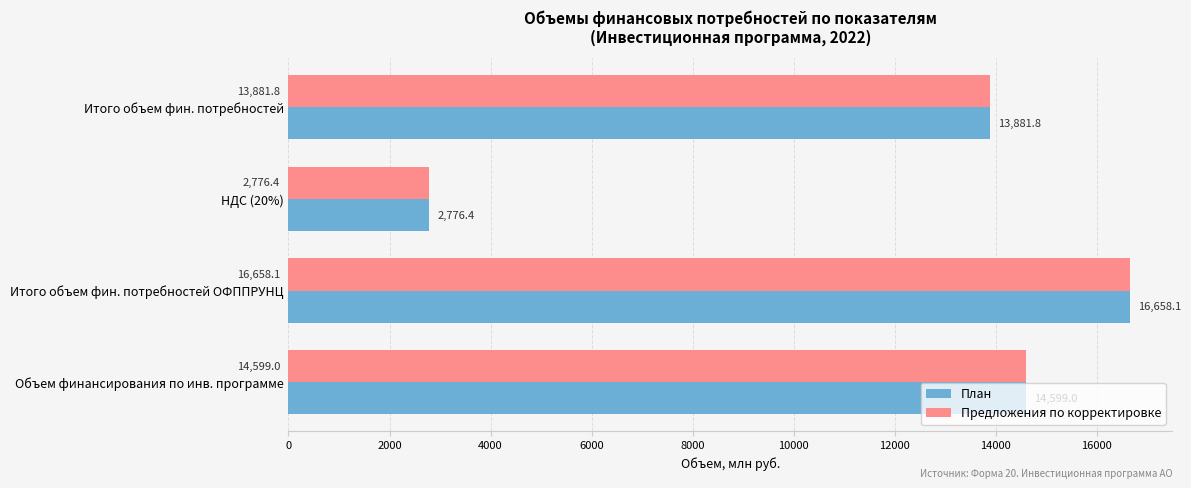

How many data points does each series have?

4